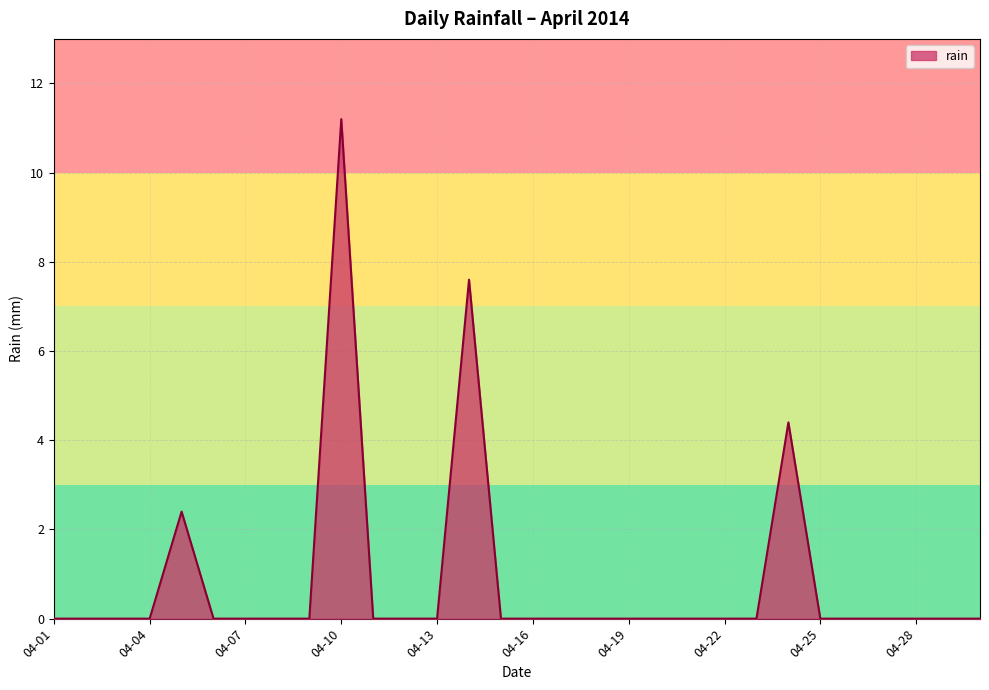

How many lines are shown in the chart?

1